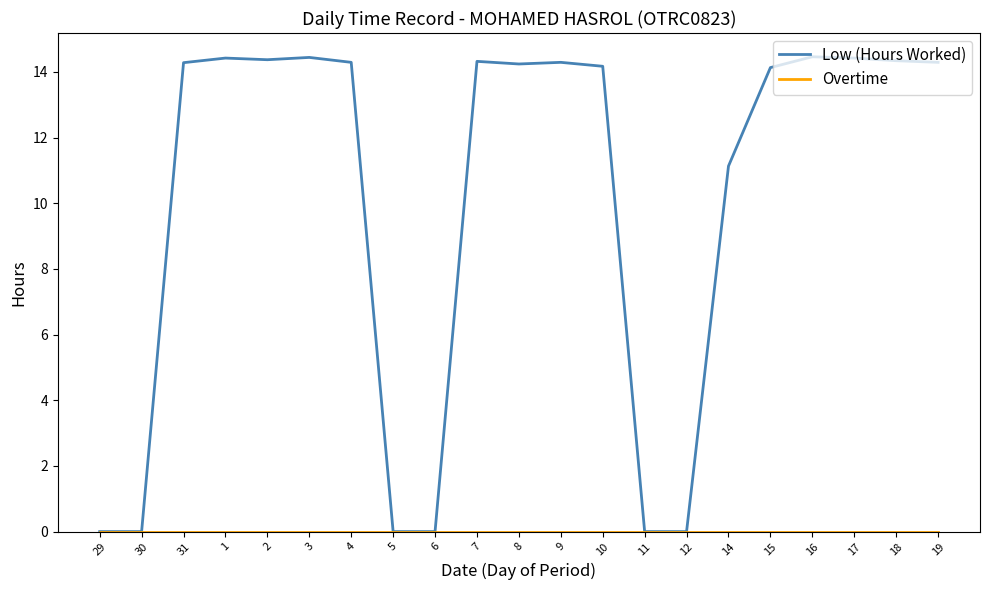

What is the greatest value displayed?

14.5